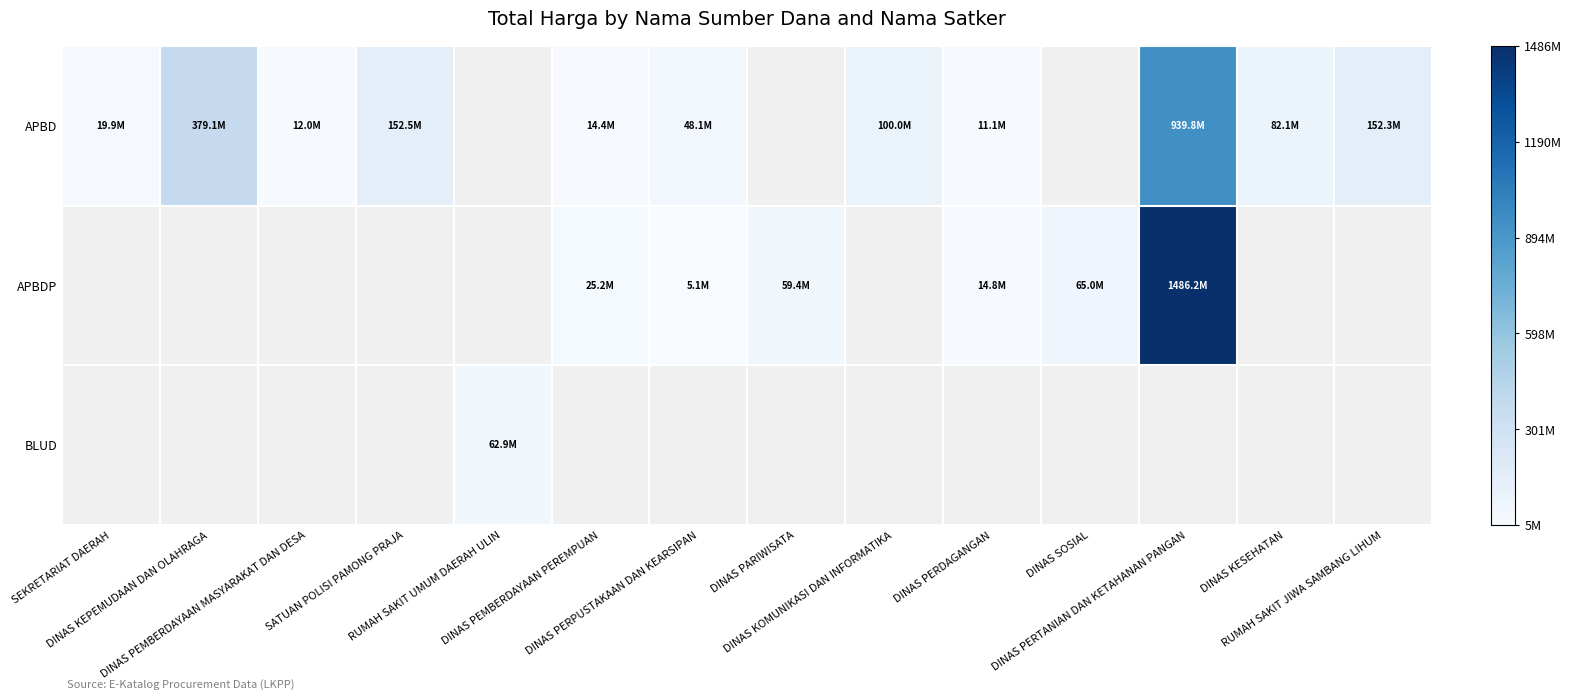

What is the difference between the highest and lowest values at DINAS PERTANIAN DAN KETAHANAN PANGAN?

546396370.0